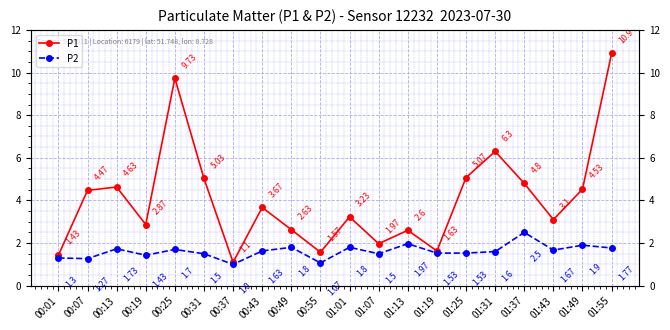

Does the chart display data point markers on the line(s)?

Yes